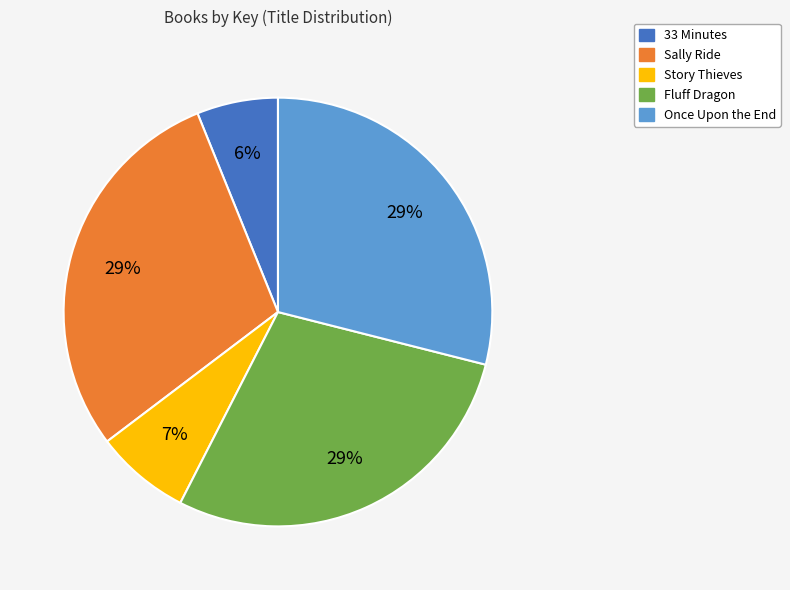

To the nearest percent, what is the difference between the largest and smallest slice percentages?

23%